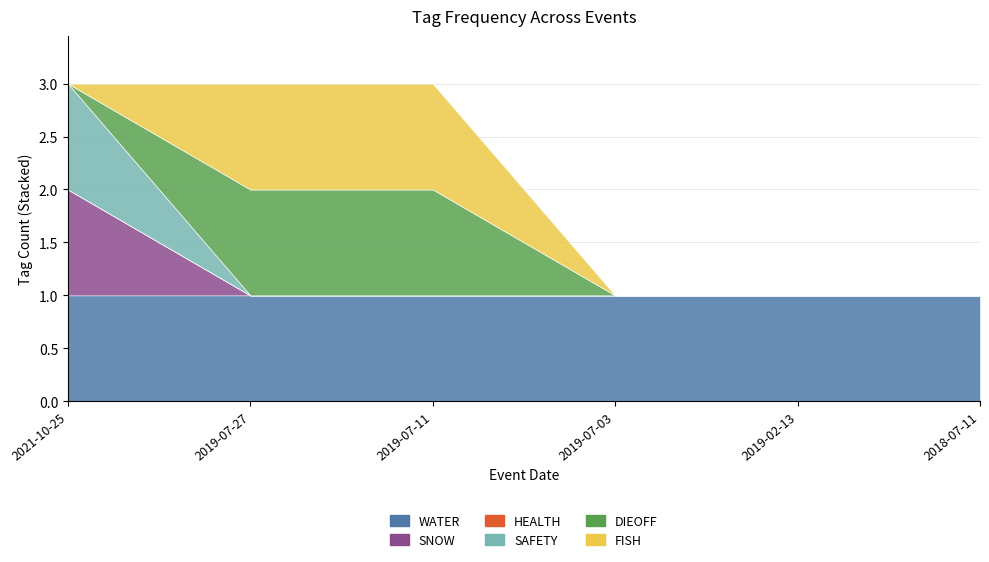

What are all the series names shown in the legend?

WATER, SNOW, HEALTH, SAFETY, DIEOFF, FISH